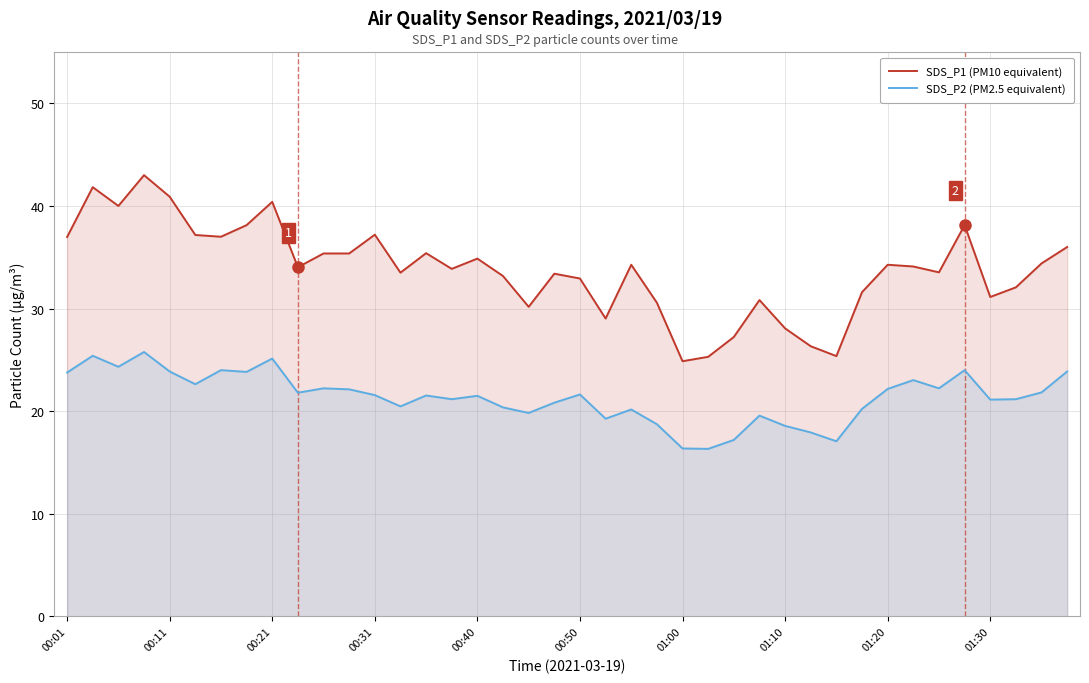

What is the highest value of the SDS_P2 (PM2.5 equivalent) series?

25.8